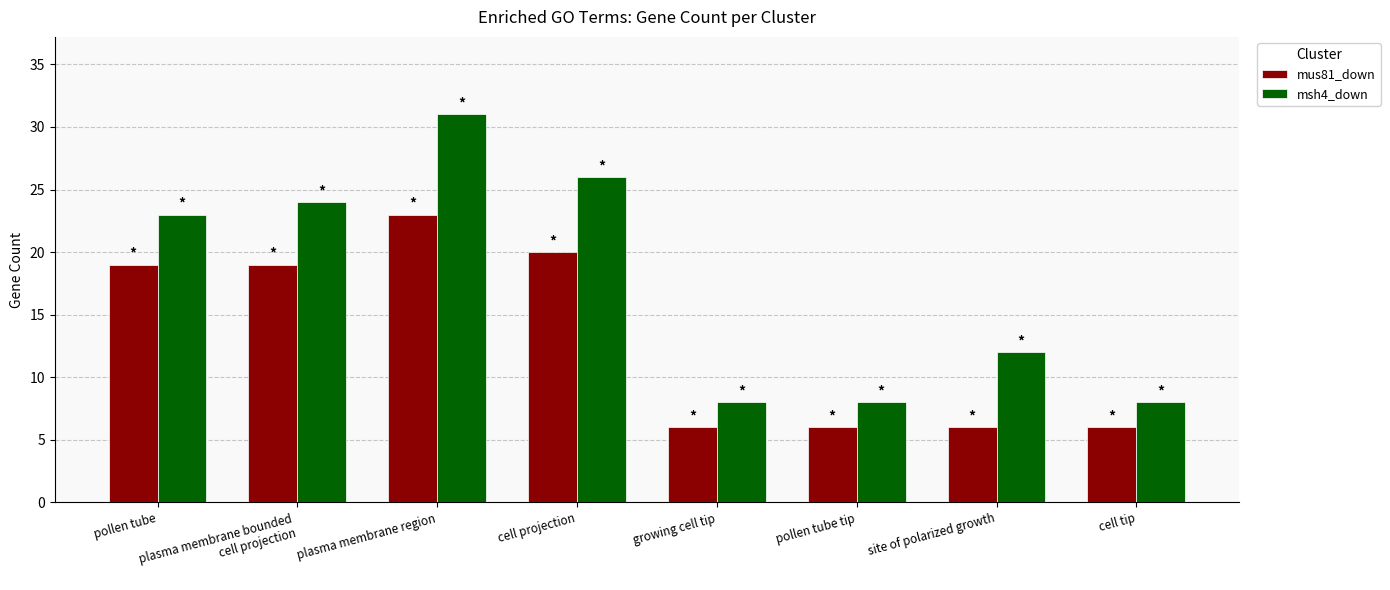

What is the maximum value shown in the chart?

31